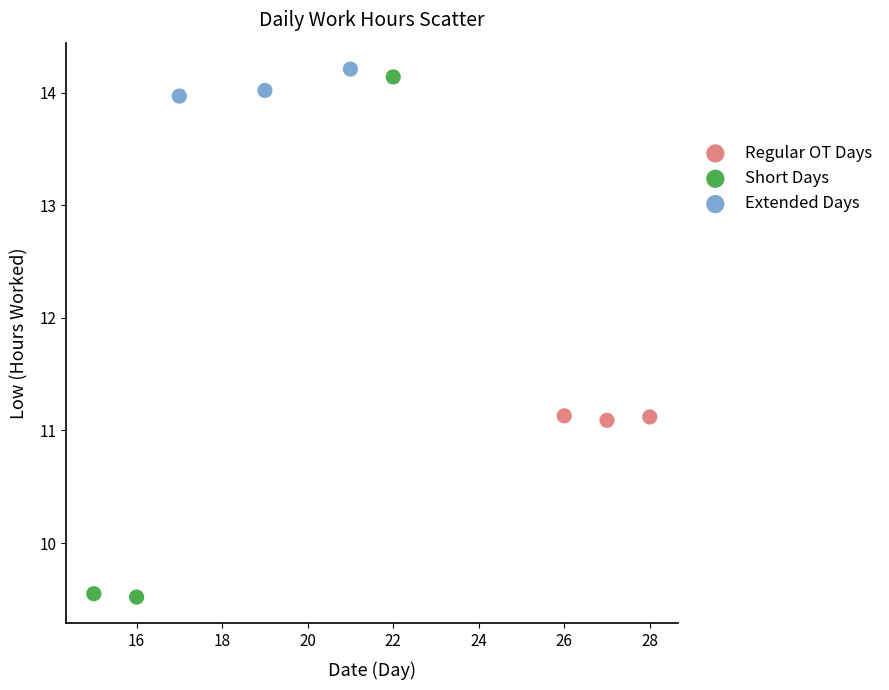

Which series reaches the minimum Y coordinate?

Short Days